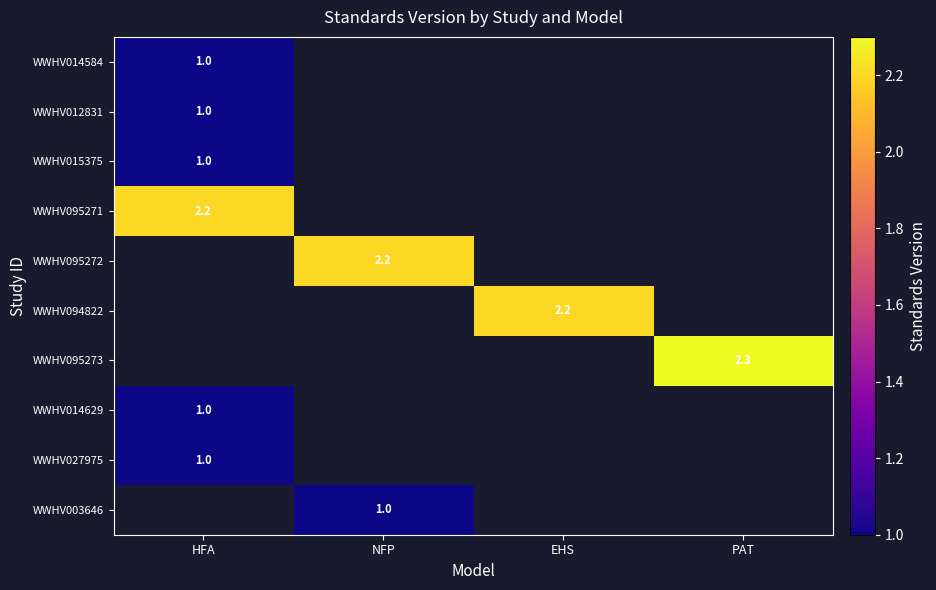

What is the minimum value shown in the chart?

1.0